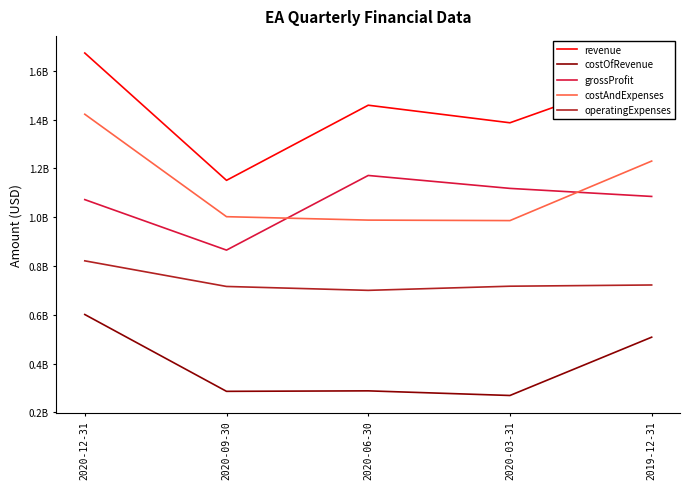

Where is operatingExpenses nearest to the value 760500000?

2019-12-31